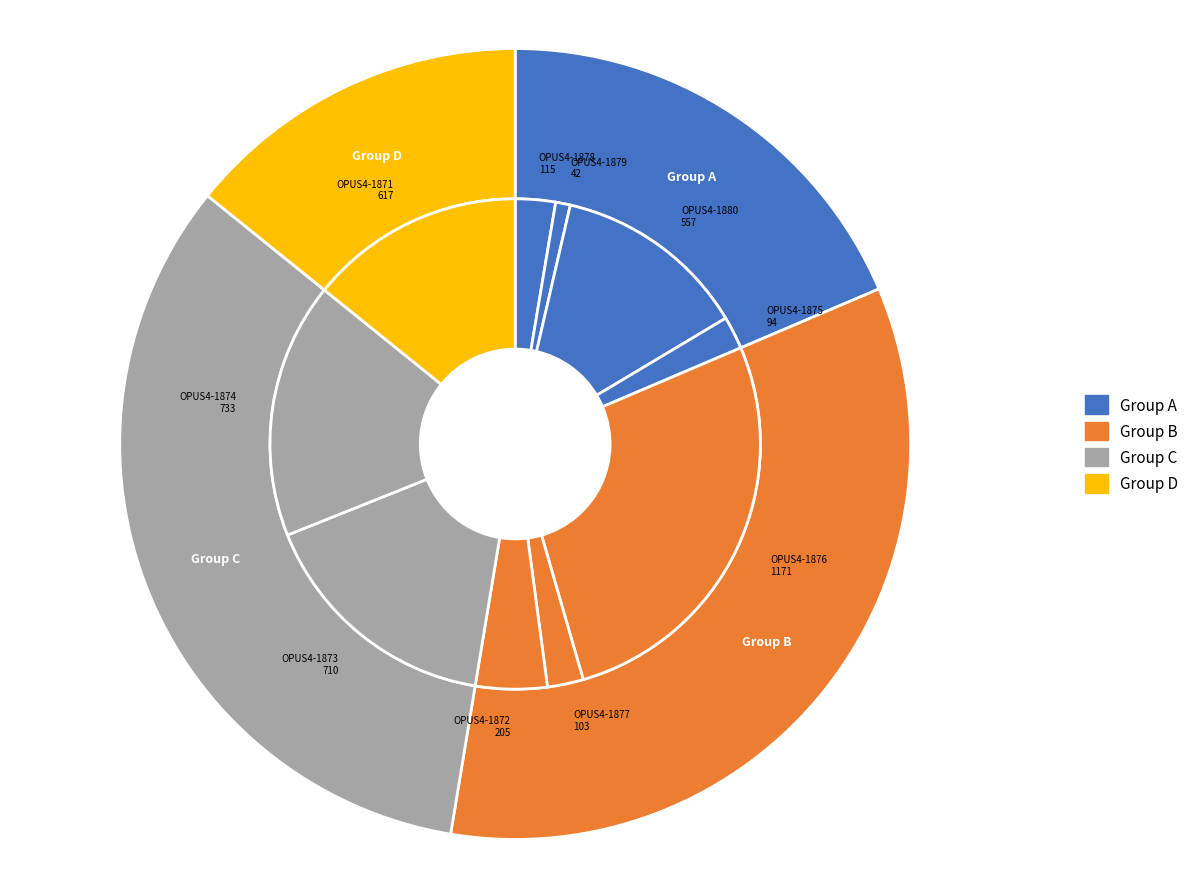

What percentage is the OPUS4-1880 slice, to the nearest percent?

13%